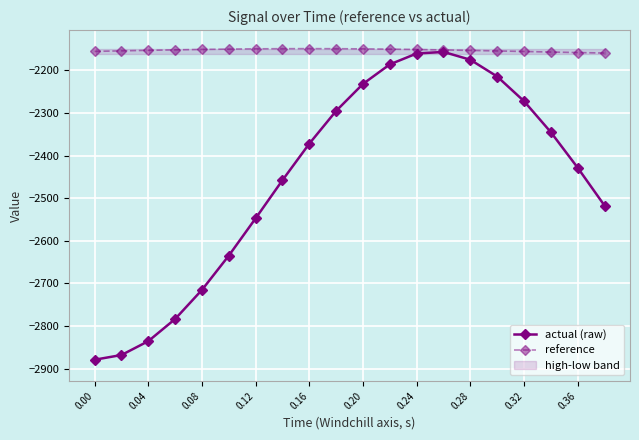

The value of reference at 0.36 is -1173.1. True or false?

False